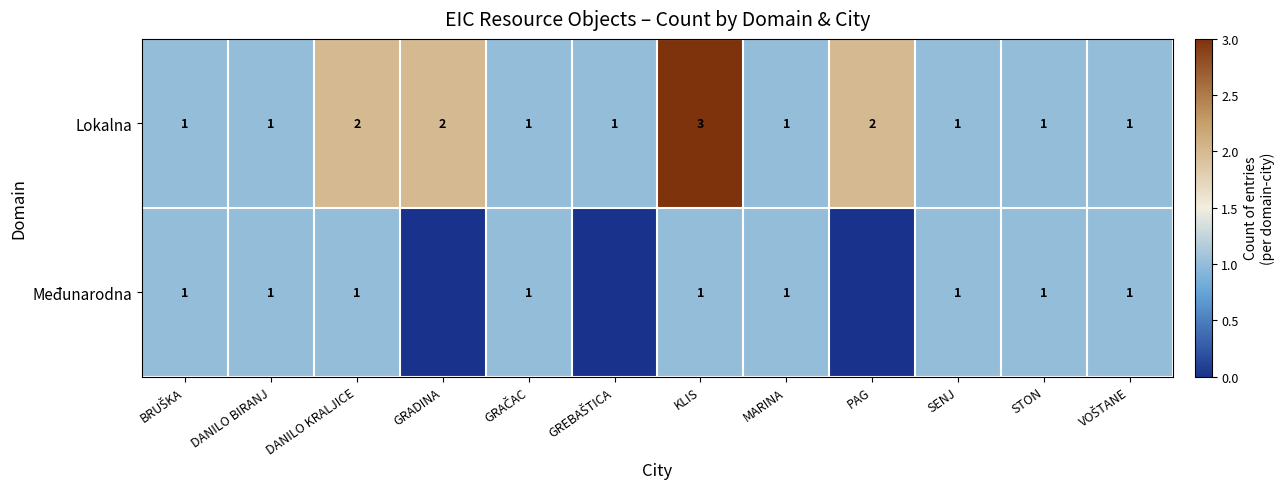

True or false: Lokalna has a value of 1 at GRADINA.

False